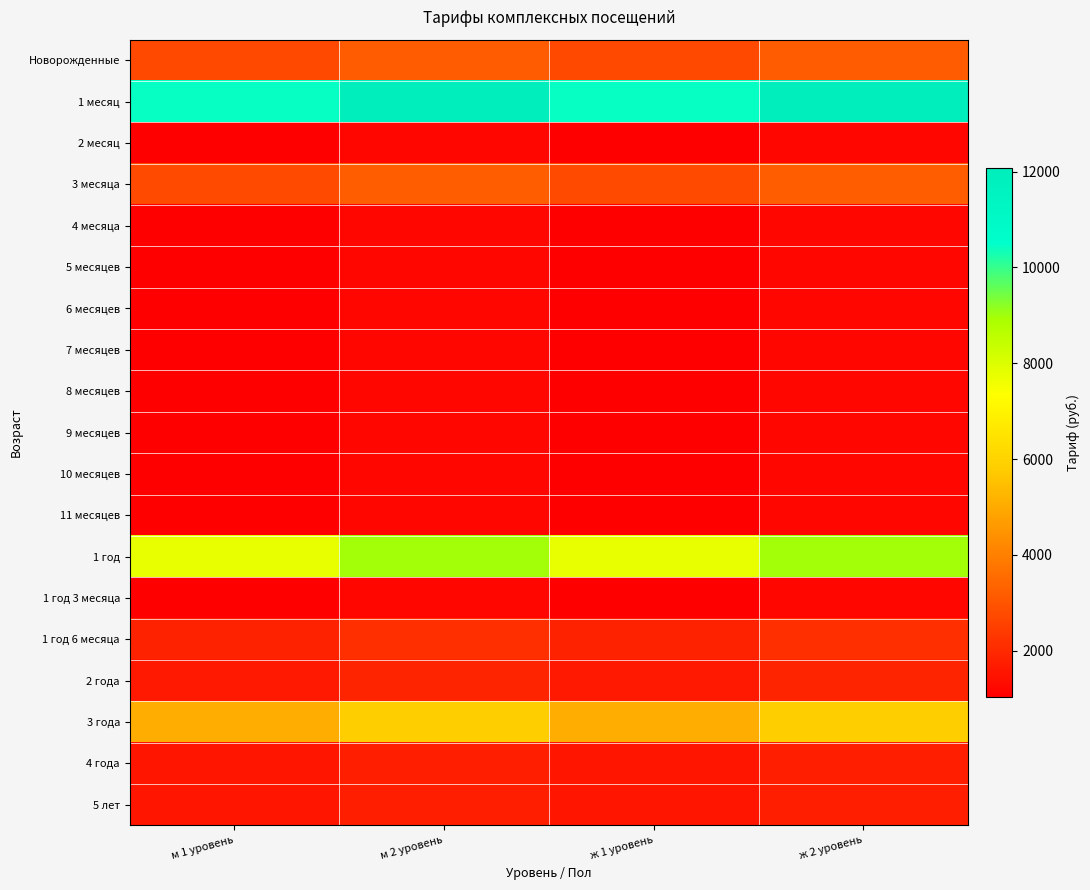

Reading left to right, what are all the values shown in this chart?

Новорожденные: м 1 уровень=2732.8	м 2 уровень=3164.3	ж 1 уровень=2732.8	ж 2 уровень=3164.3
1 месяц: м 1 уровень=10432.1	м 2 уровень=12079.3	ж 1 уровень=10432.1	ж 2 уровень=12079.3
2 месяц: м 1 уровень=1029.4	м 2 уровень=1191.9	ж 1 уровень=1029.4	ж 2 уровень=1191.9
3 месяца: м 1 уровень=2761.8	м 2 уровень=3198.0	ж 1 уровень=2761.8	ж 2 уровень=3198.0
4 месяца: м 1 уровень=1029.4	м 2 уровень=1191.9	ж 1 уровень=1029.4	ж 2 уровень=1191.9
5 месяцев: м 1 уровень=1029.4	м 2 уровень=1191.9	ж 1 уровень=1029.4	ж 2 уровень=1191.9
6 месяцев: м 1 уровень=1029.4	м 2 уровень=1191.9	ж 1 уровень=1029.4	ж 2 уровень=1191.9
7 месяцев: м 1 уровень=1029.4	м 2 уровень=1191.9	ж 1 уровень=1029.4	ж 2 уровень=1191.9
8 месяцев: м 1 уровень=1029.4	м 2 уровень=1191.9	ж 1 уровень=1029.4	ж 2 уровень=1191.9
9 месяцев: м 1 уровень=1029.4	м 2 уровень=1191.9	ж 1 уровень=1029.4	ж 2 уровень=1191.9
10 месяцев: м 1 уровень=1029.4	м 2 уровень=1191.9	ж 1 уровень=1029.4	ж 2 уровень=1191.9
11 месяцев: м 1 уровень=1029.4	м 2 уровень=1191.9	ж 1 уровень=1029.4	ж 2 уровень=1191.9
1 год: м 1 уровень=7756.4	м 2 уровень=8981.2	ж 1 уровень=7756.4	ж 2 уровень=8981.2
1 год 3 месяца: м 1 уровень=1029.4	м 2 уровень=1191.9	ж 1 уровень=1029.4	ж 2 уровень=1191.9
1 год 6 месяца: м 1 уровень=1841.9	м 2 уровень=2132.7	ж 1 уровень=1841.9	ж 2 уровень=2132.7
2 года: м 1 уровень=1630.3	м 2 уровень=1887.7	ж 1 уровень=1630.3	ж 2 уровень=1887.7
3 года: м 1 уровень=5053.1	м 2 уровень=5851.0	ж 1 уровень=5053.1	ж 2 уровень=5851.0
4 года: м 1 уровень=1527.0	м 2 уровень=1768.1	ж 1 уровень=1527.0	ж 2 уровень=1768.1
5 лет: м 1 уровень=1527.0	м 2 уровень=1768.1	ж 1 уровень=1527.0	ж 2 уровень=1768.1